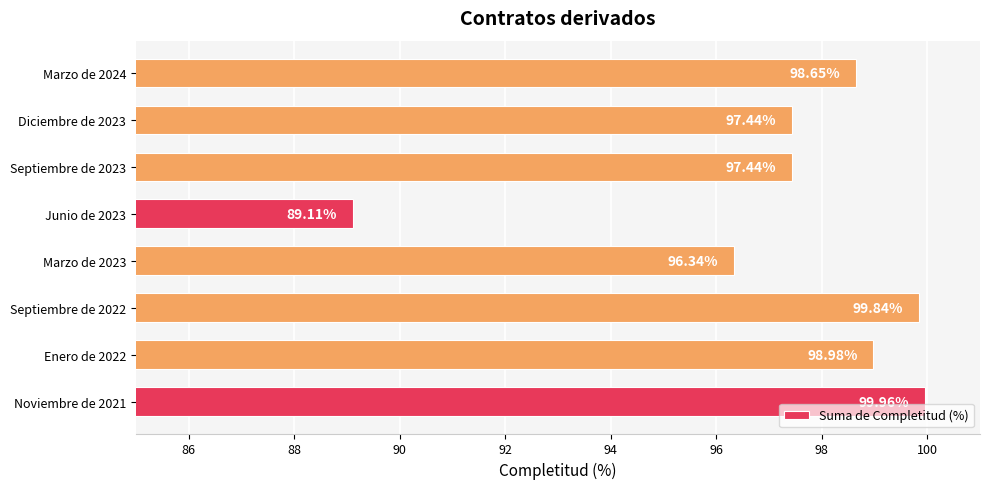

What is the average value?

97.2